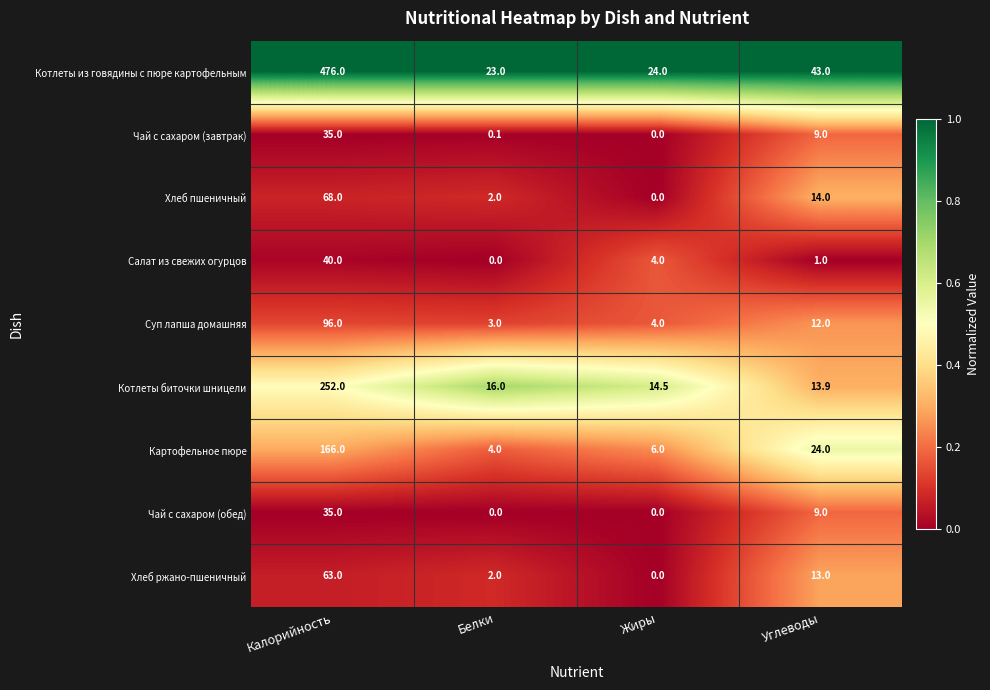

What is the sum of the Хлеб пшеничный values at Белки and Калорийность?

70.0